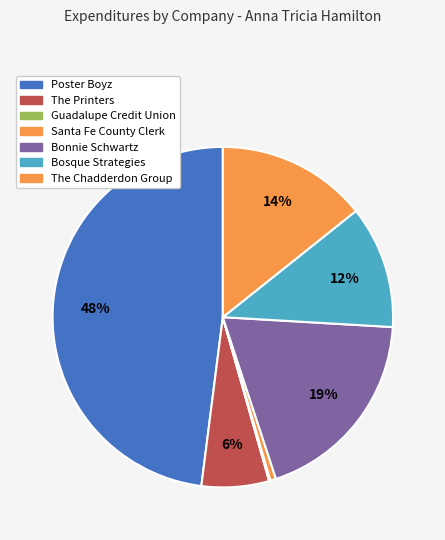

To the nearest percent, what is the combined percentage of The Printers and Santa Fe County Clerk?

7%